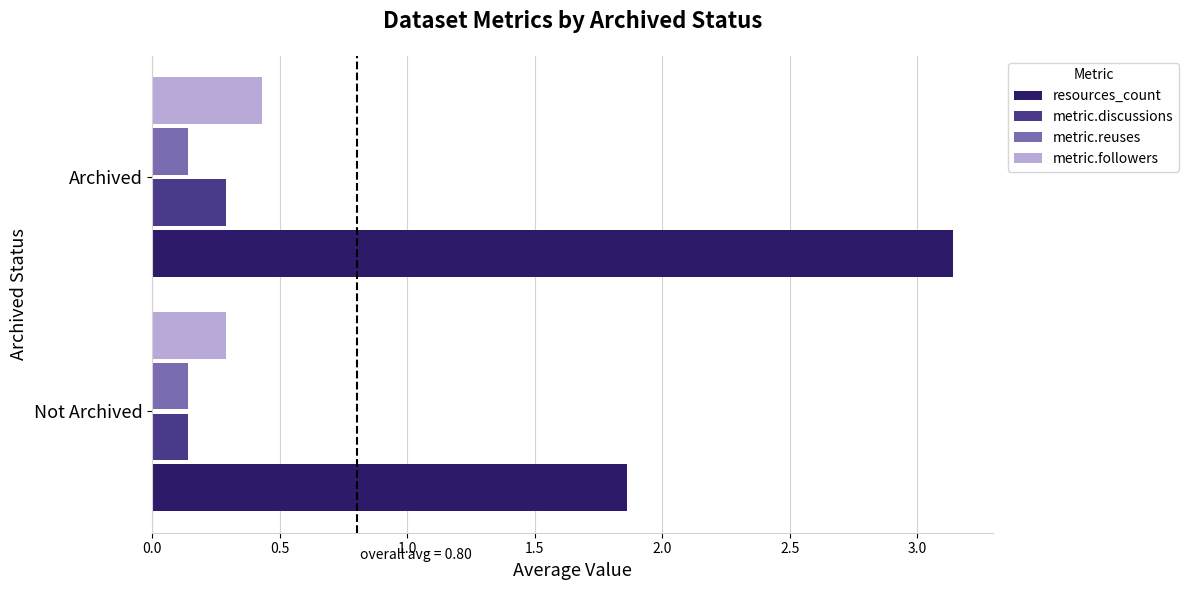

At how many categories does at least one series exceed 2?

1